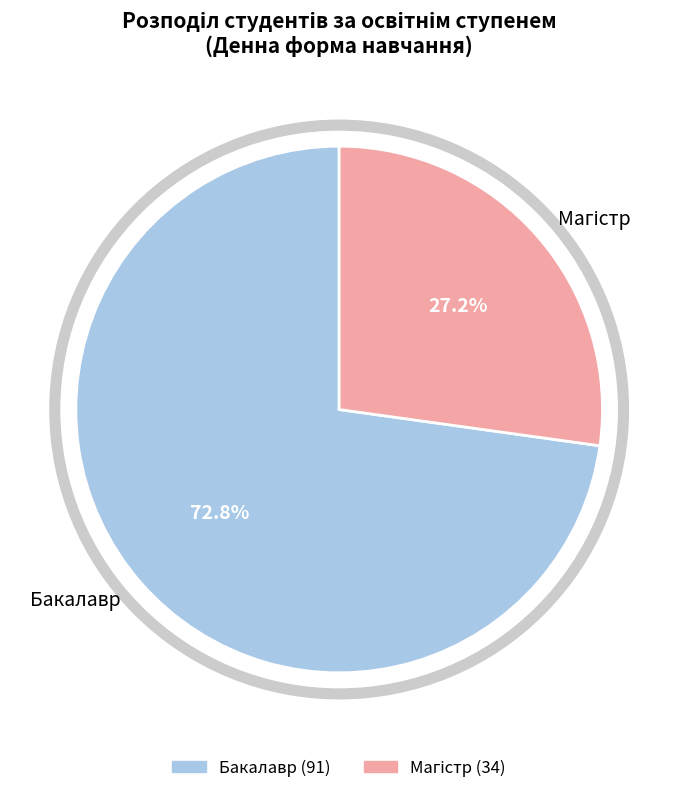

What is the majority slice?

Бакалавр